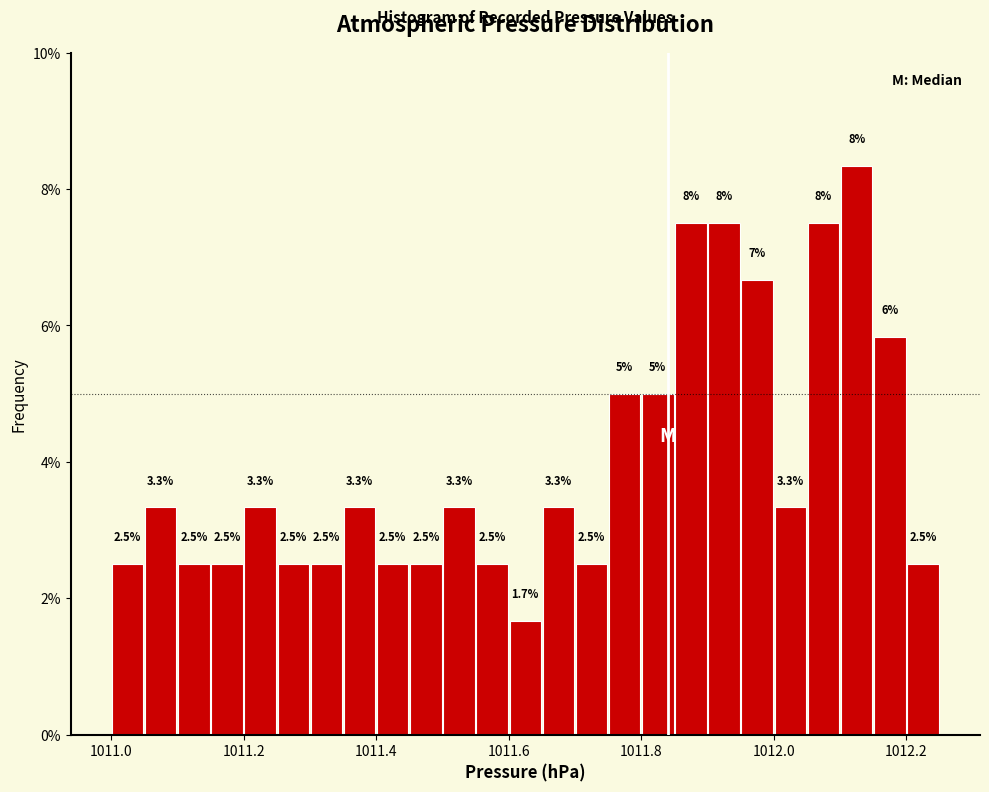

Read against the x-axis, roughly where is the centre of the tallest bar?

1012.12